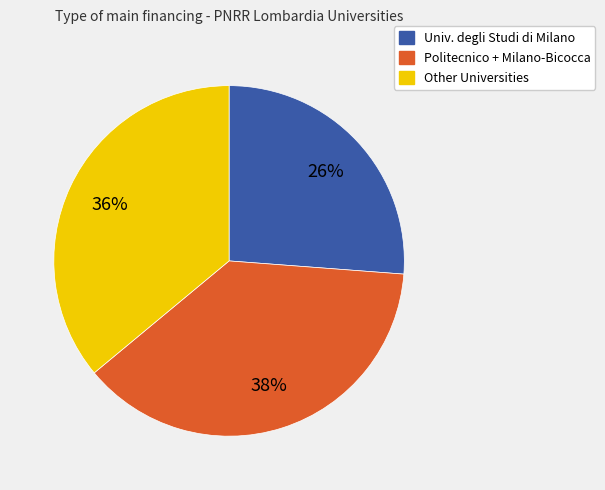

To the nearest percent, what is the difference between the largest and smallest slice percentages?

12%